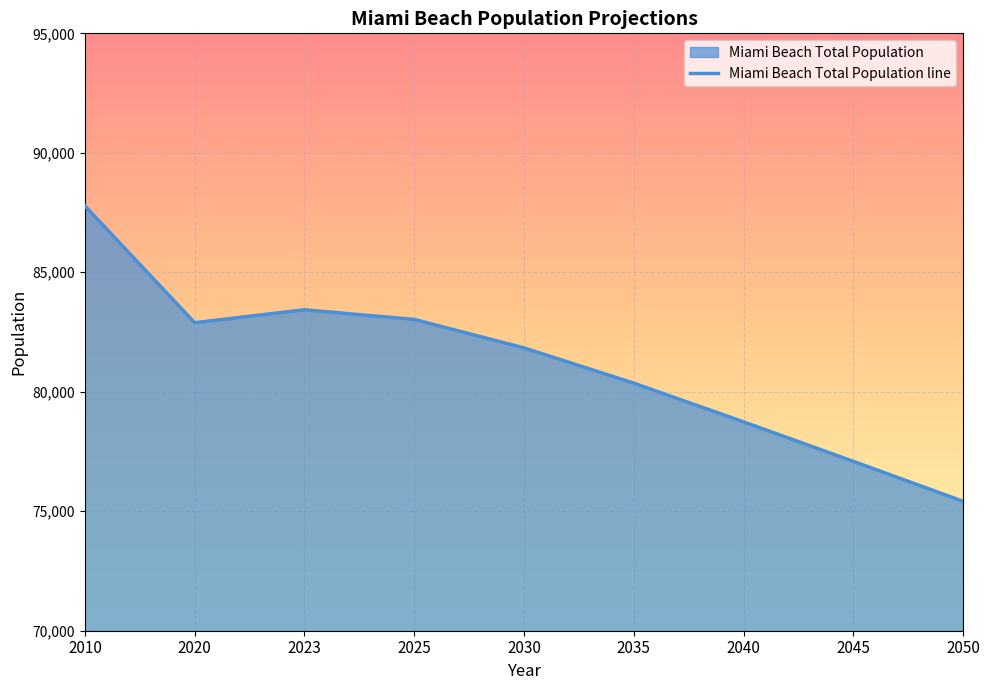

At which category does the chart reach its minimum across all series?

2050